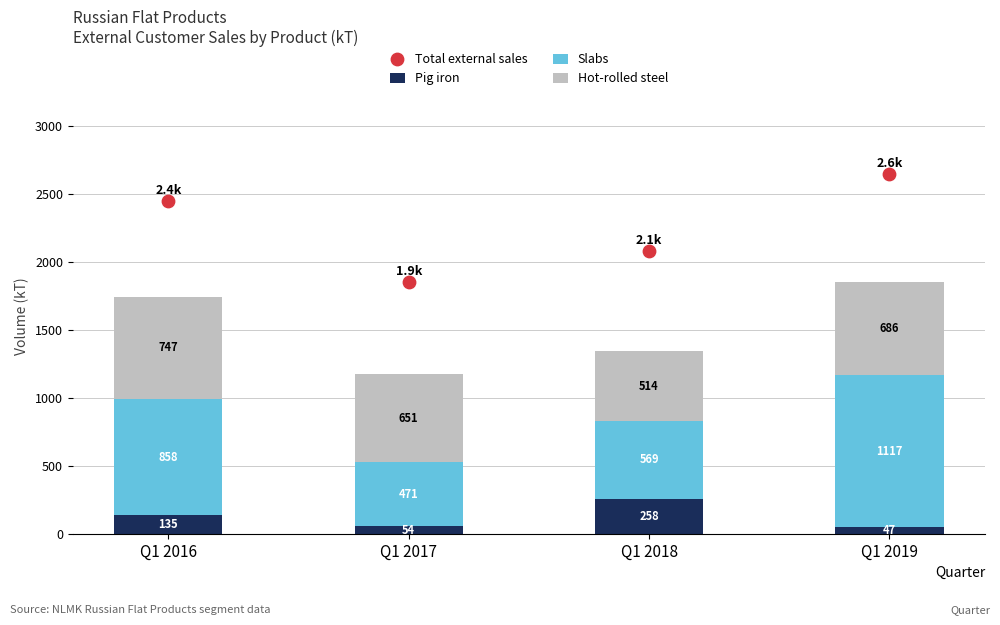

Which series contains the lowest Y value?

Pig iron